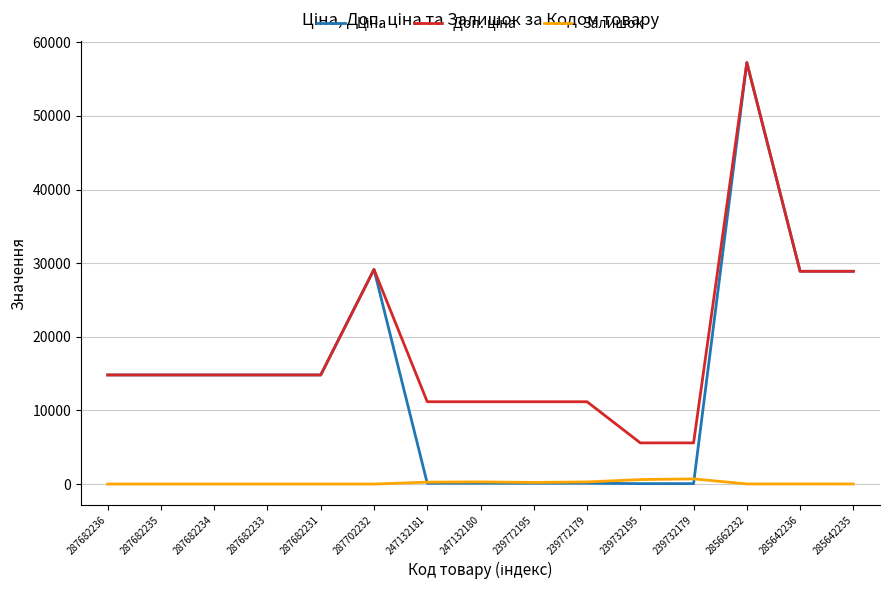

At which category is the sum across all series the highest?

285662232